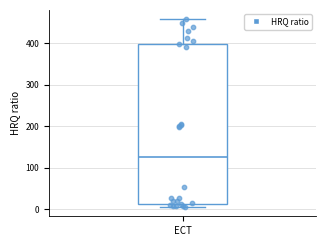

Read this box plot against the y-axis: the position of the median line, the range covered by the box, and the ends of both whiskers. The values are not printed on the chart, so give them approximately, as read against the axis.

median 130, box 10 to 400, whiskers 10 (just below the box's lower edge) to 460